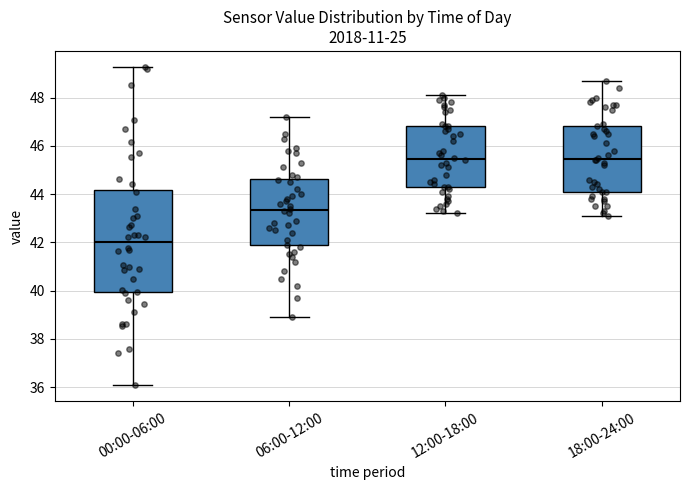

Comparing the boxes themselves (not the whiskers), which one is the tallest?

00:00-06:00